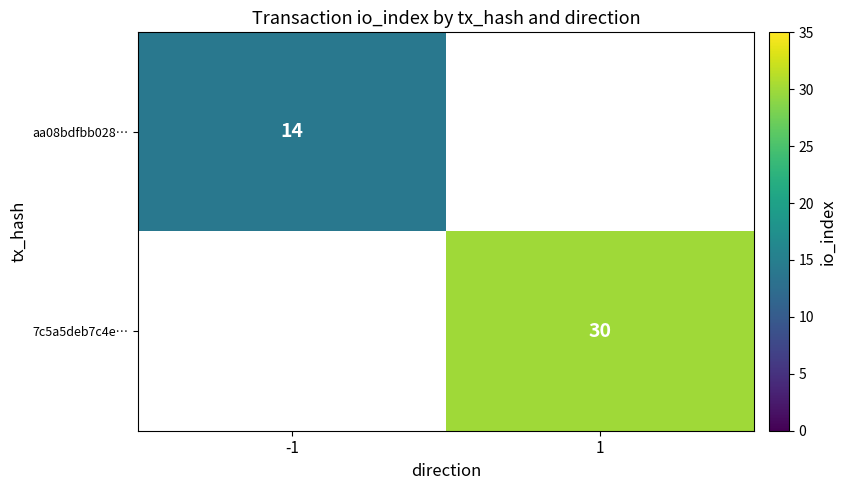

Which category has the lowest value across all series?

-1